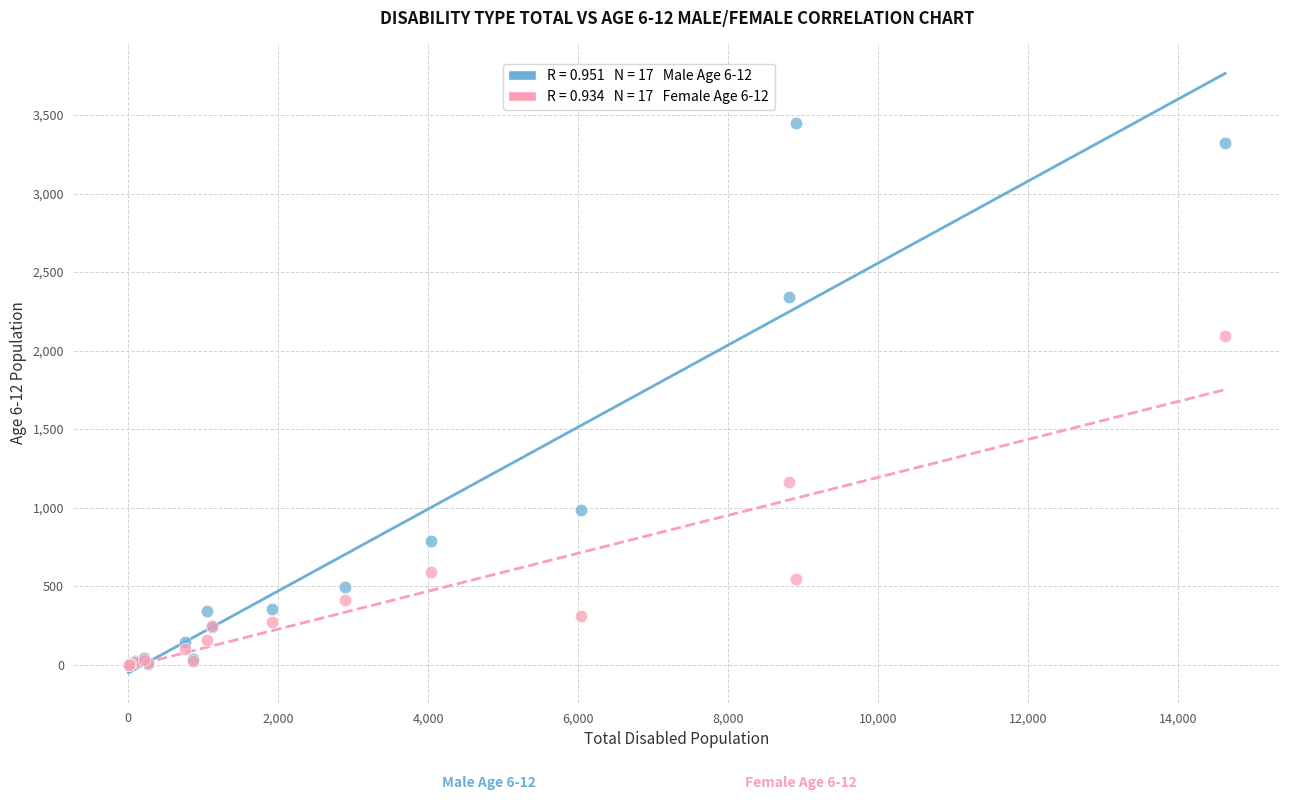

Across all series, what Y value is closest to 1724?

2096